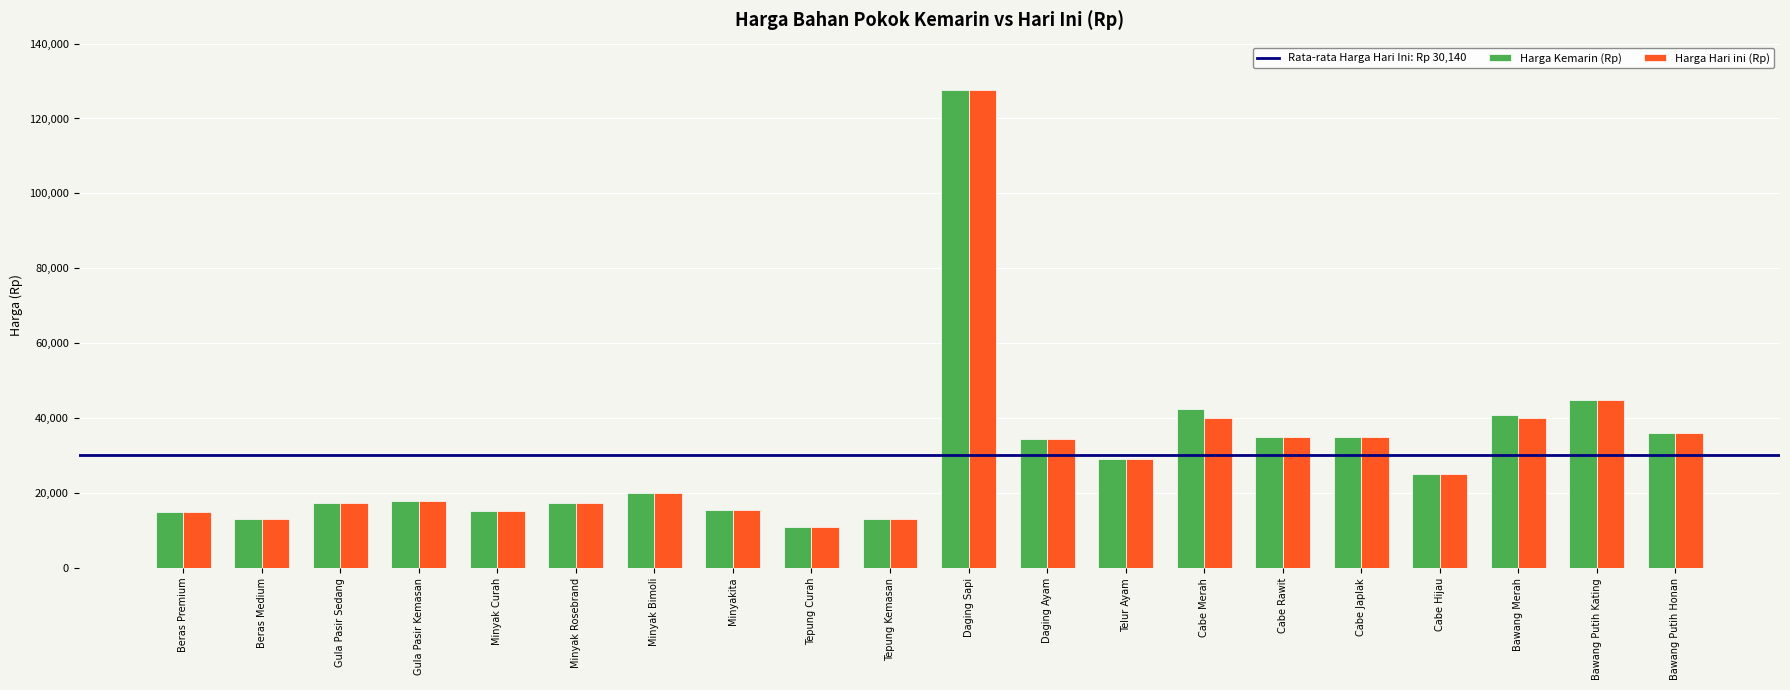

What is the label of the 19th bar from the left?

Bawang Putih Kating